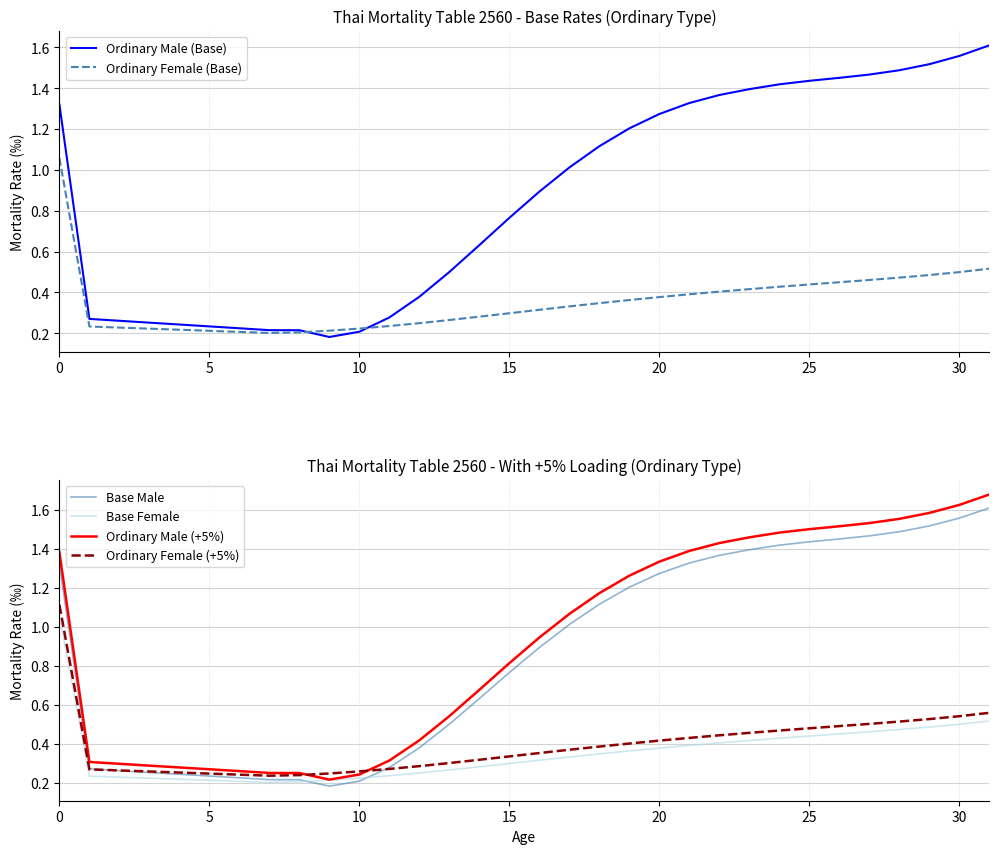

True or false: Base Female has more than 0 points higher than both neighbors.

False